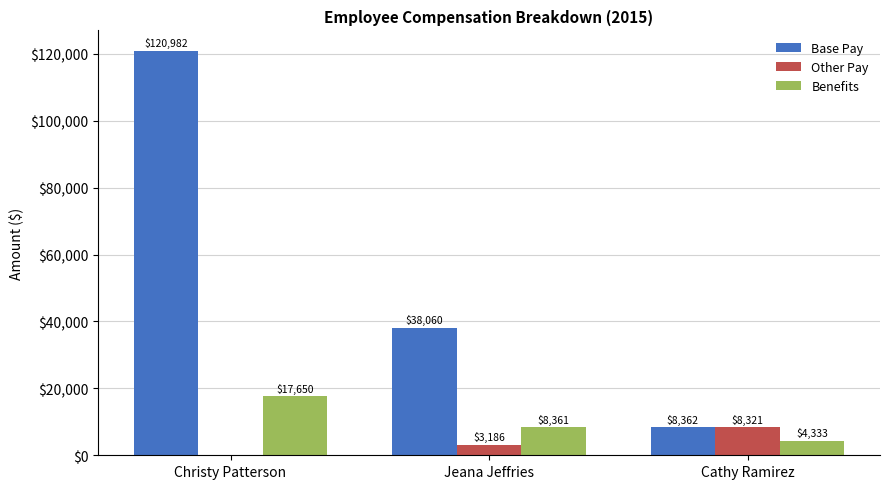

How many data points does each series have?

3